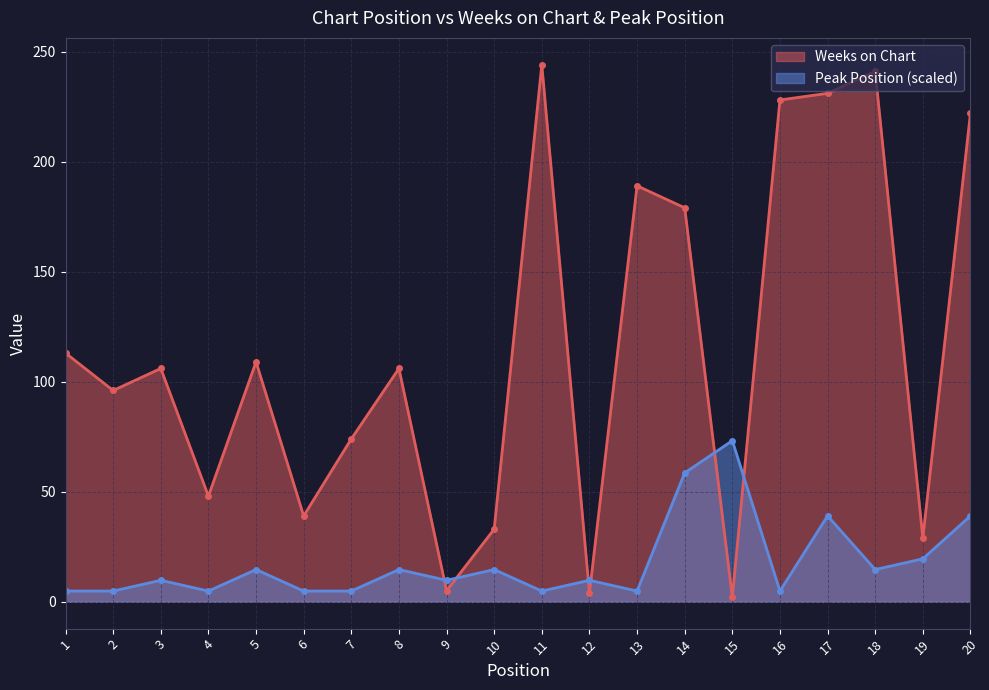

True or false: Peak Position has a value of 1.3 at 2.

False